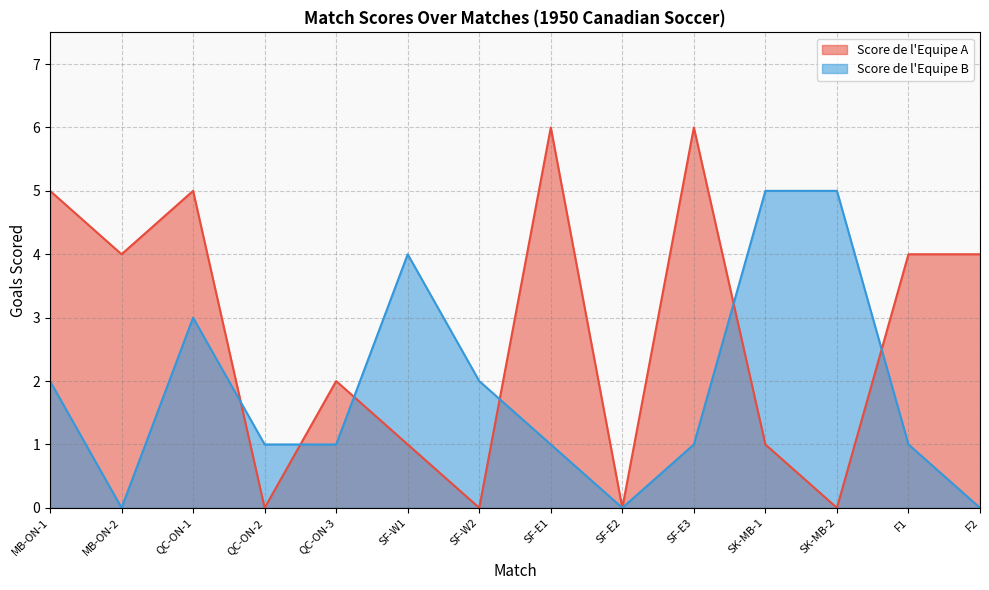

Between MB-ON-2 and F2, which series saw the biggest shift?

Score de l'Equipe A